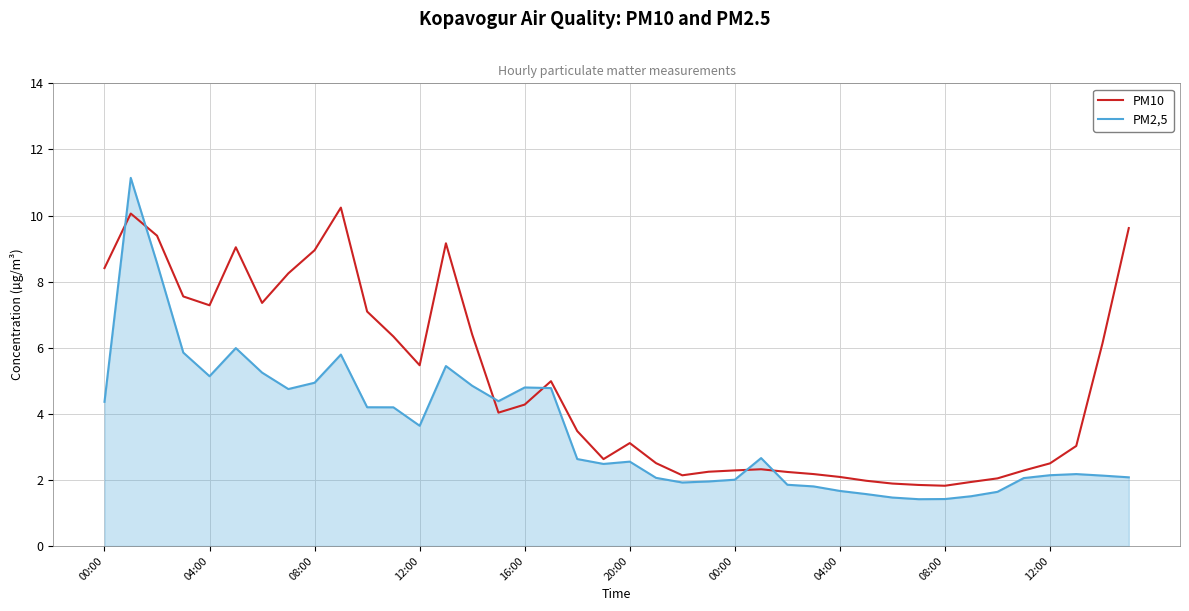

What is the maximum value shown in the chart?

11.1